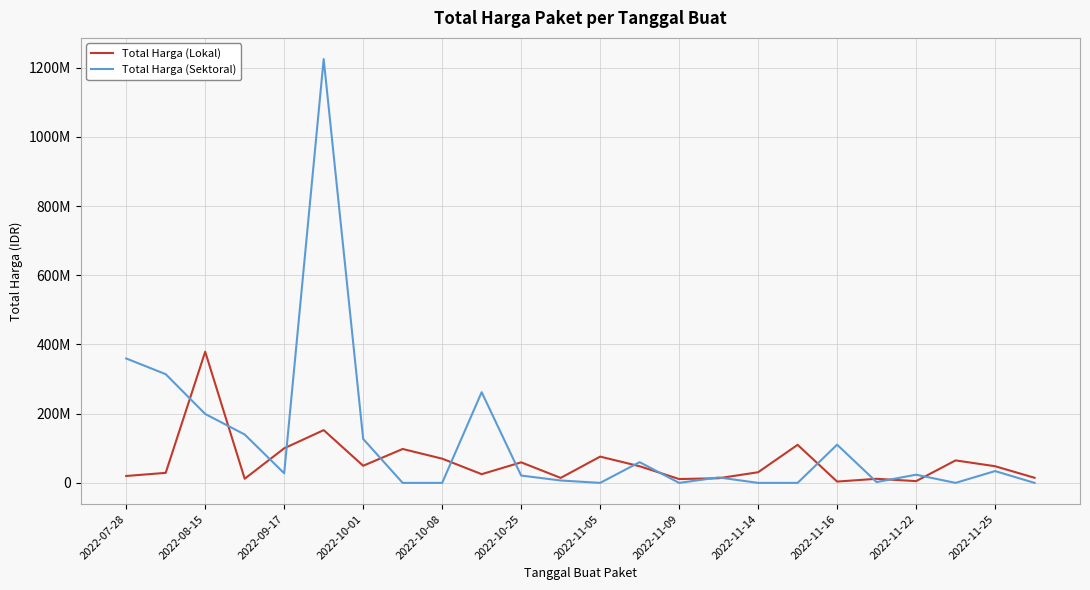

How many times do Total Harga (Sektoral) and Total Harga (Lokal) cross each other?

15